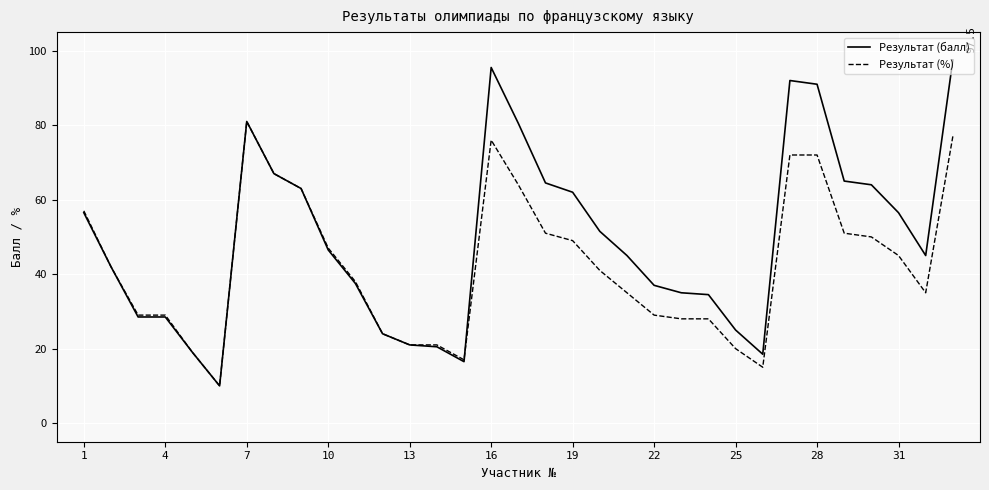

What is the minimum value shown in the chart?

10.0